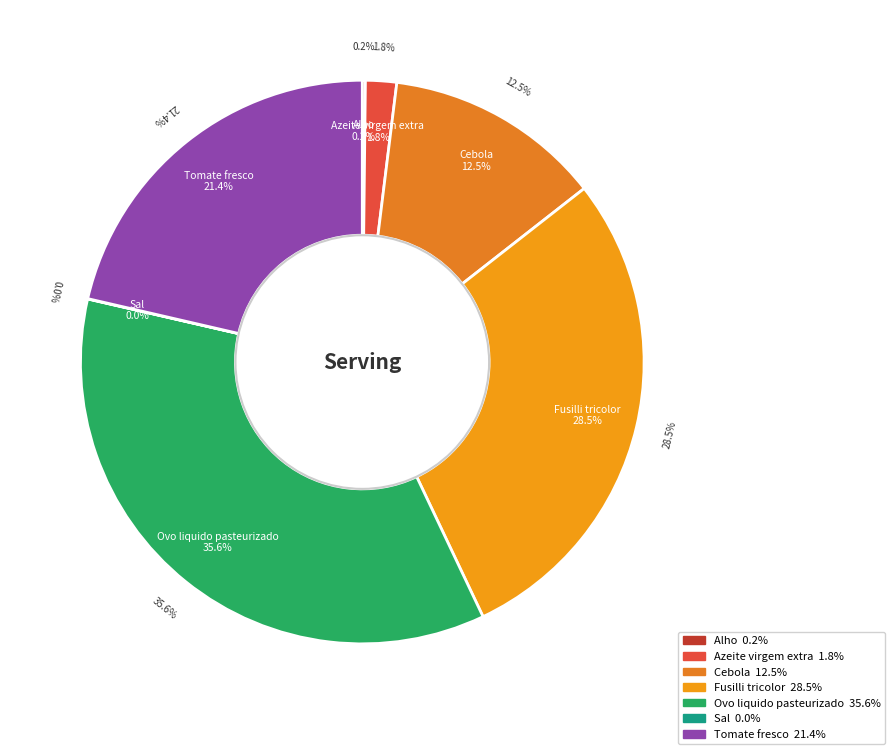

What is the largest slice in the pie chart?

Ovo liquido pasteurizado